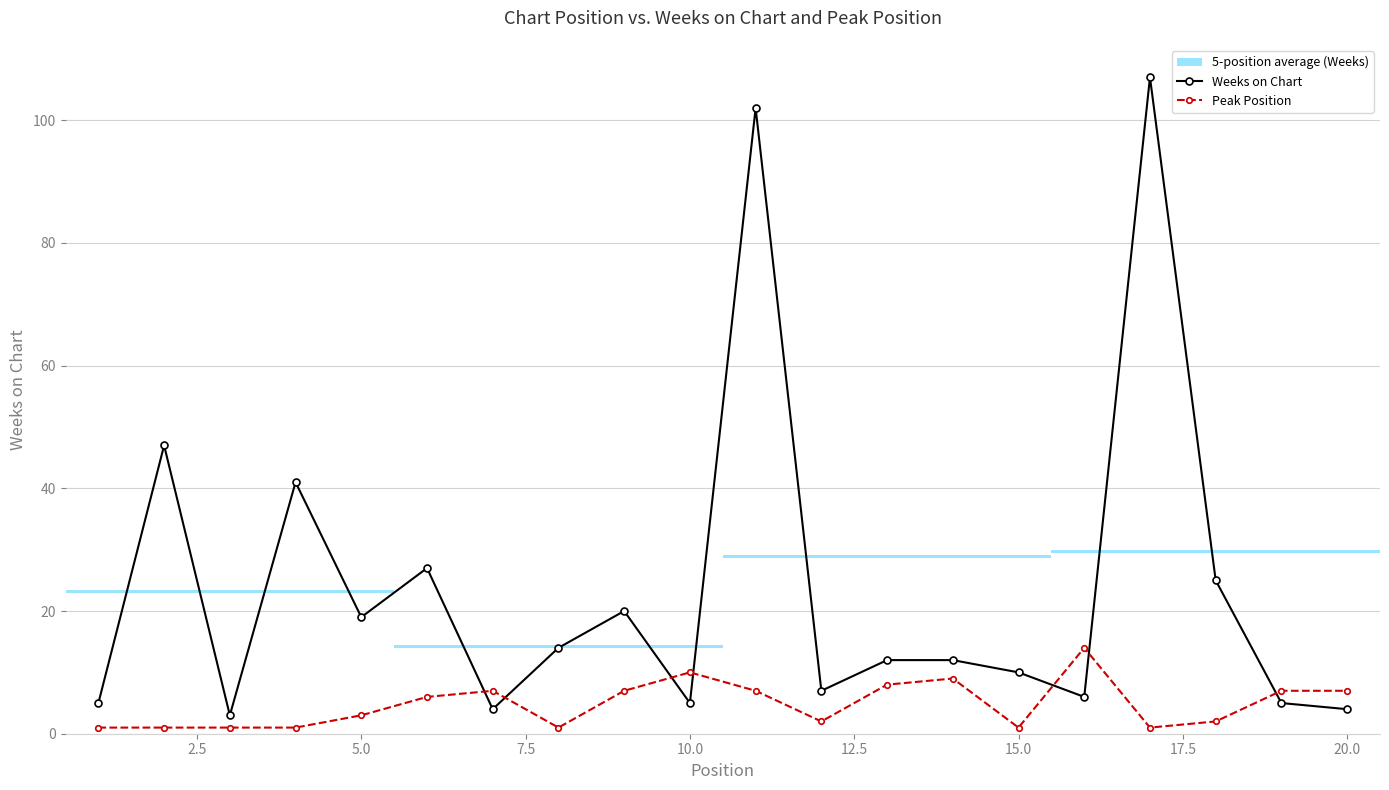

At 2.5, list the series in order from smallest to largest.

Peak Position, Weeks on Chart